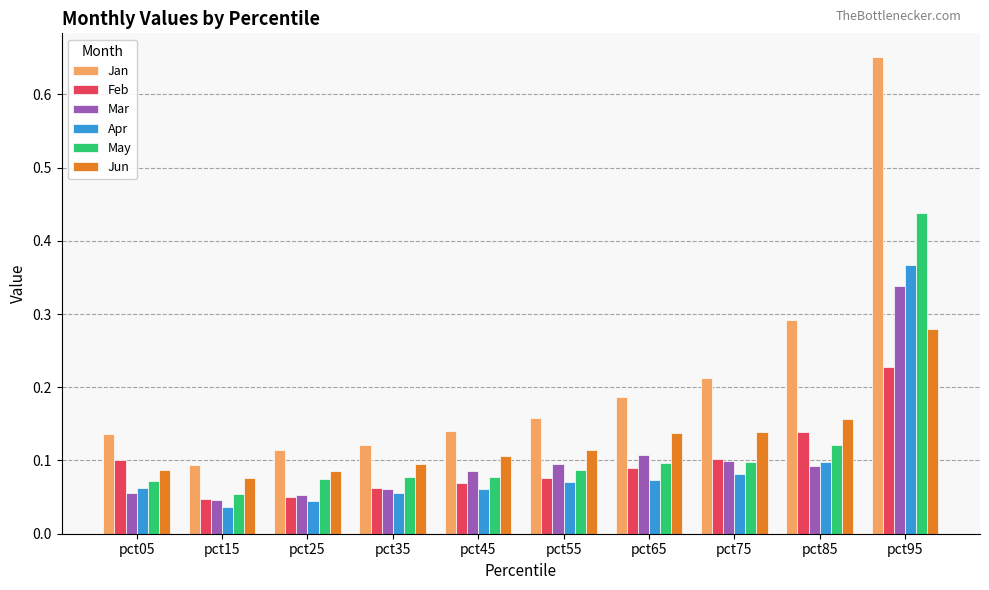

At which category does the chart reach its minimum across all series?

pct15